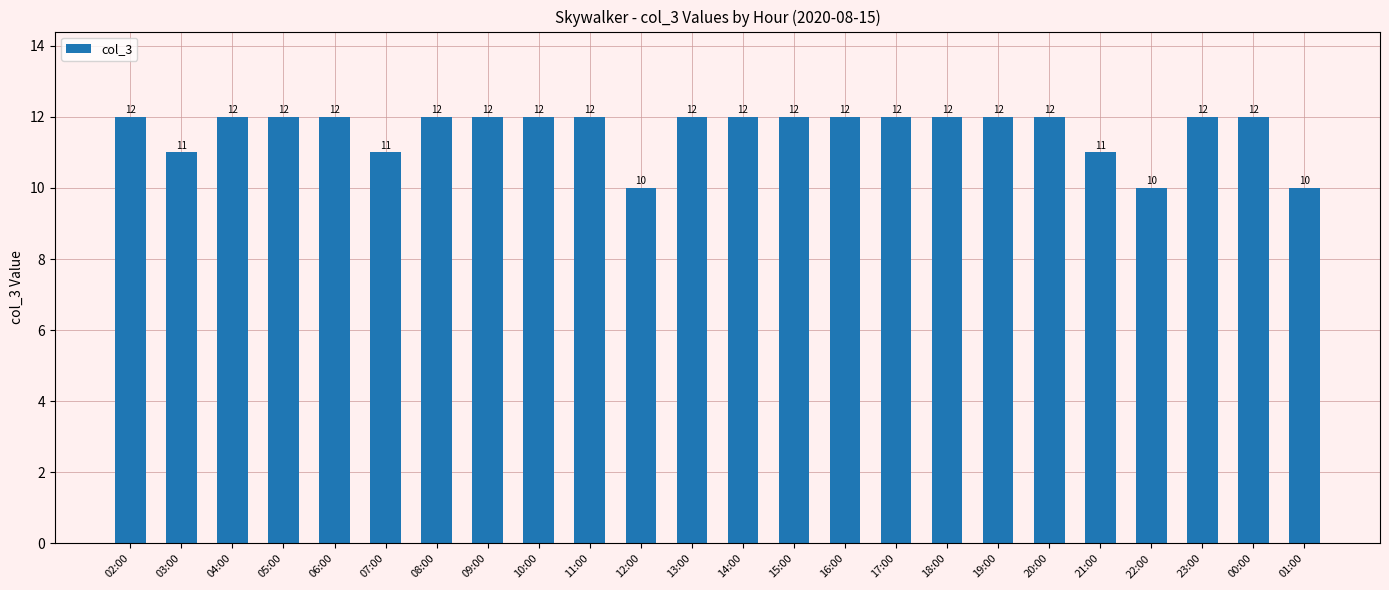

Approximately how many times larger is the value at 16:00 compared to 19:00?

1.0